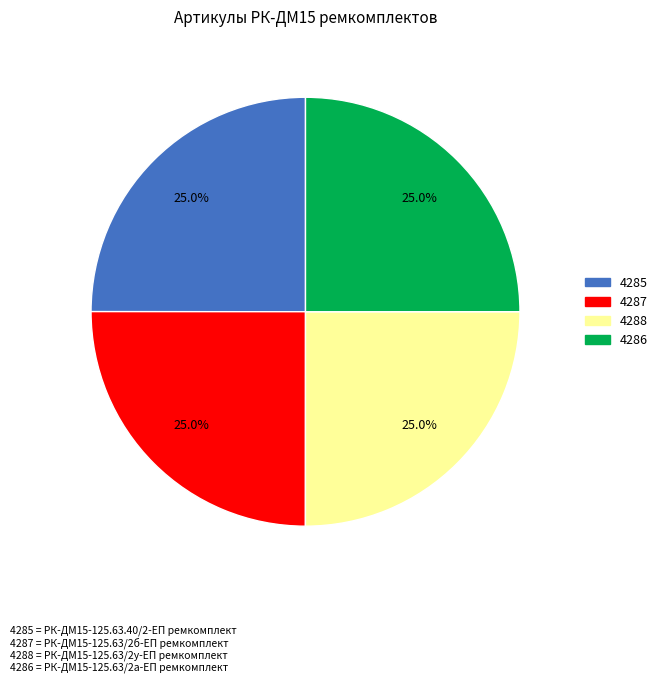

Is there a majority slice in this chart?

No